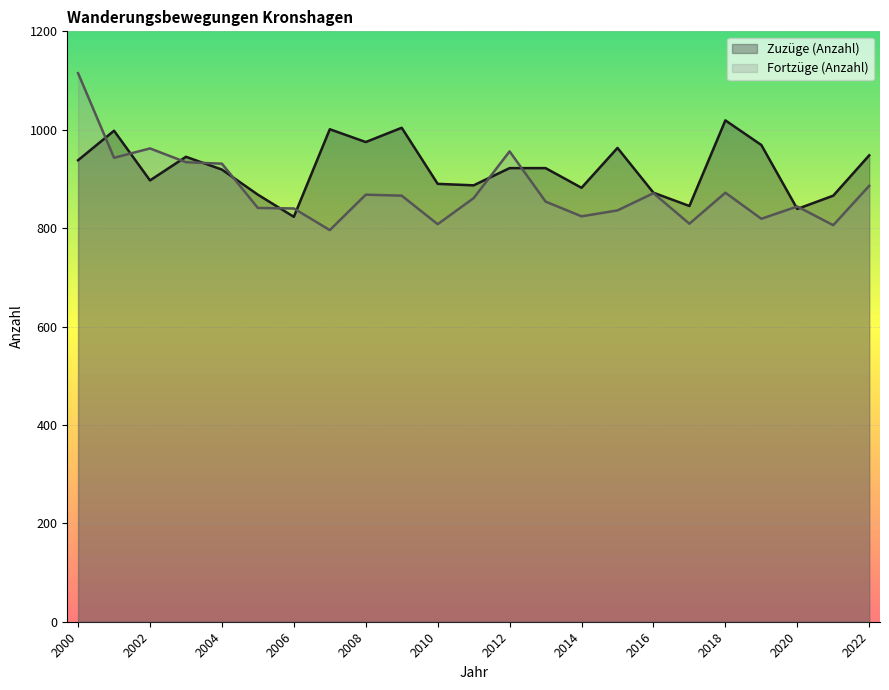

Rank the series at 2017 from lowest to highest value.

Fortzüge (Anzahl), Zuzüge (Anzahl)